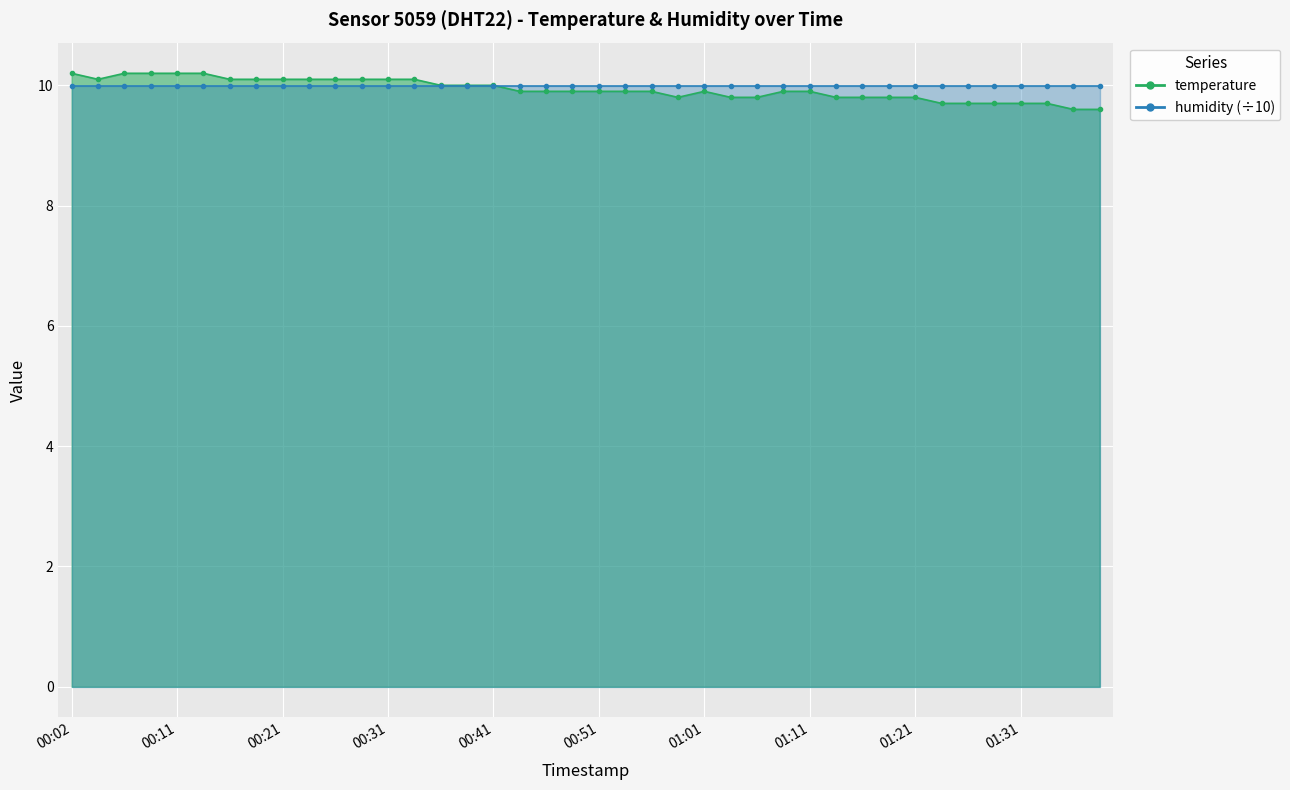

What is the maximum value shown in the chart?

10.2